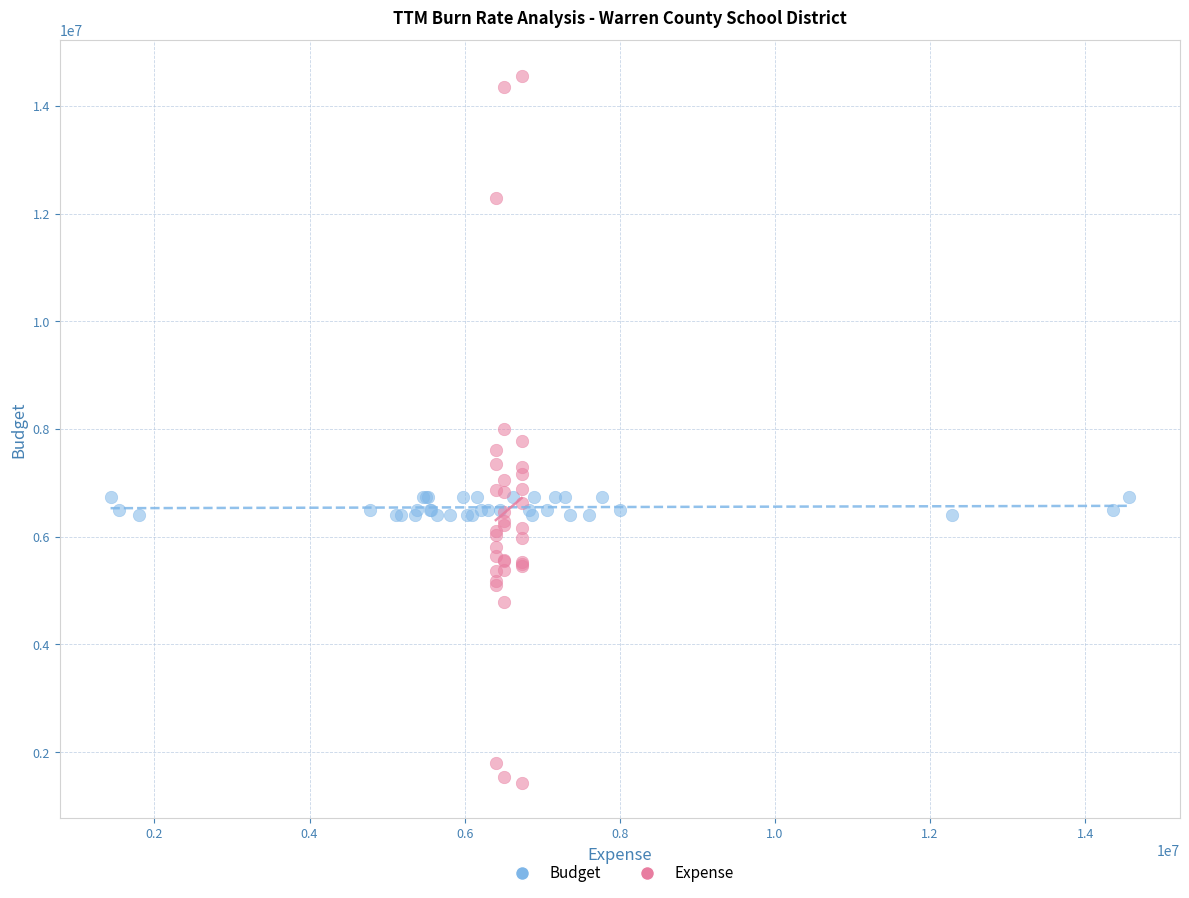

Which series has the largest Y range (max minus min)?

Expense